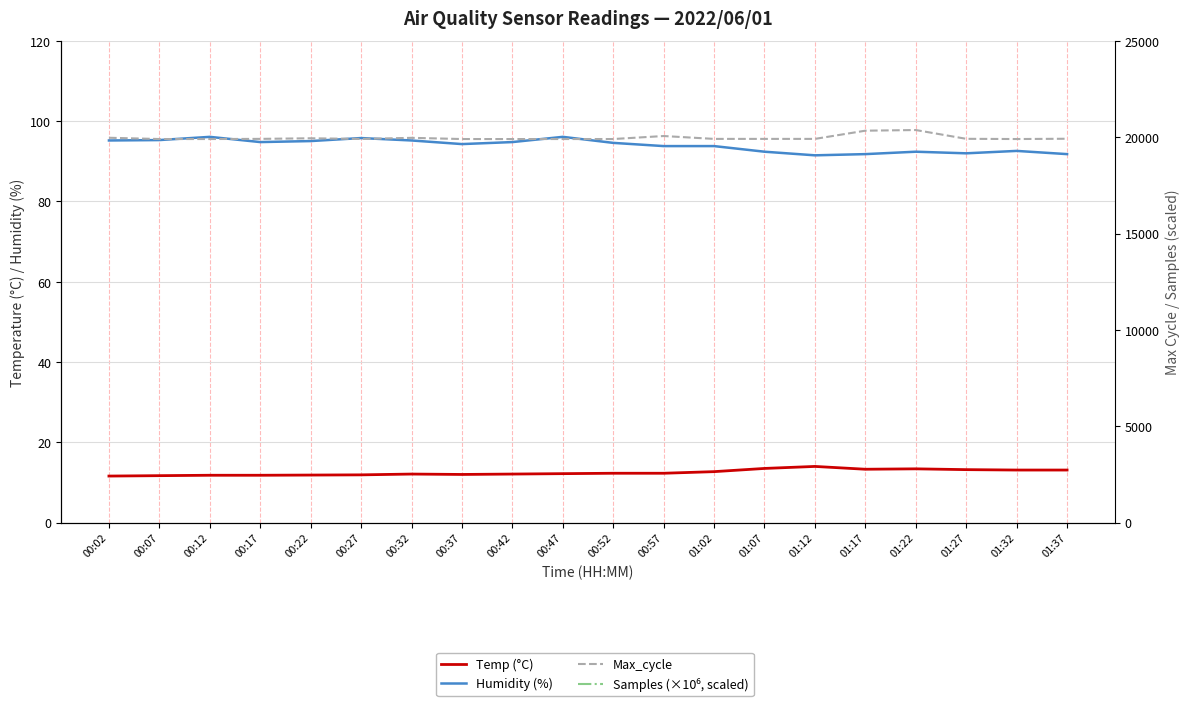

Rank the series by their maximum value, from highest to lowest.

Samples (×10⁶, scaled), Max_cycle, Humidity (%), Temp (°C)